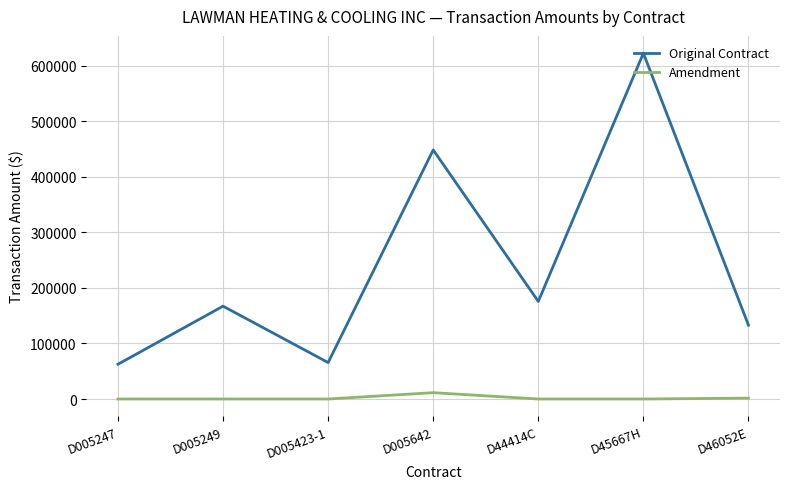

At how many categories does at least one series exceed 105086?

5